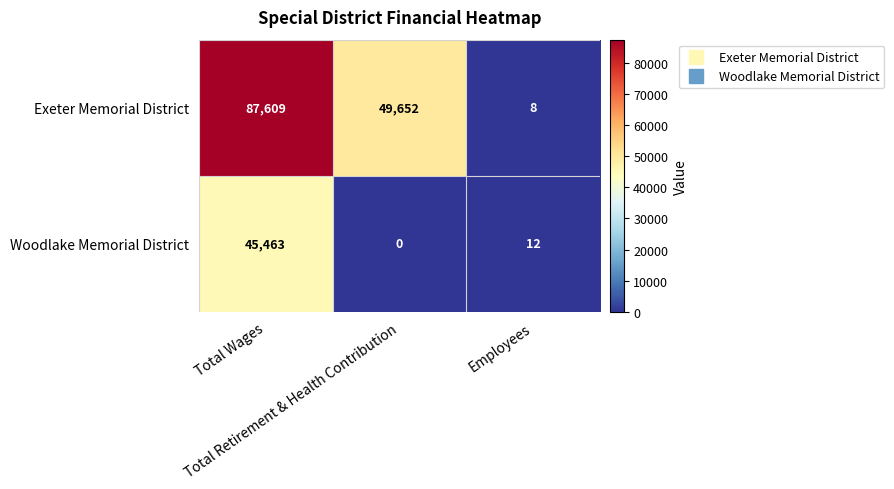

What is the greatest value displayed?

87609